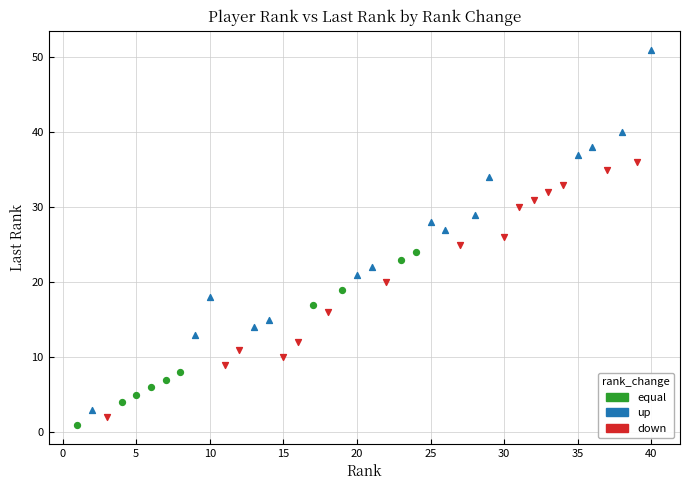

Which series reaches the maximum Y coordinate?

up